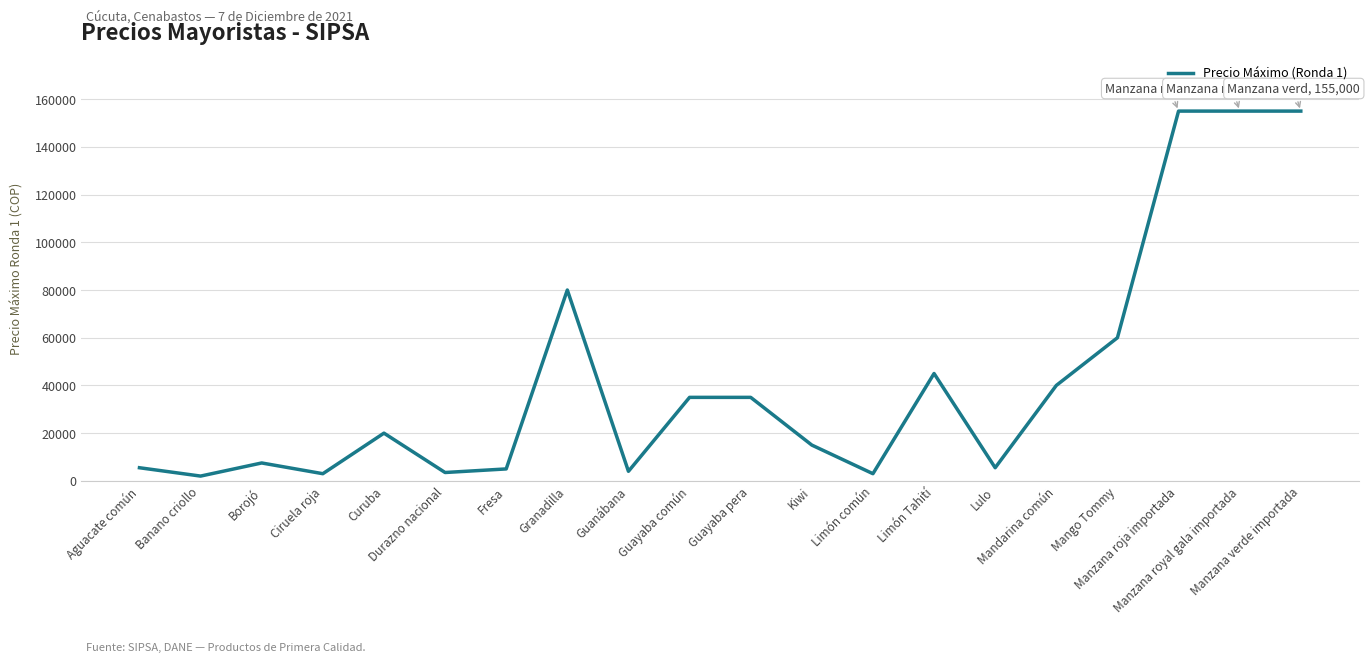

What is the change in value from Aguacate común to Manzana royal gala importada?

+149500